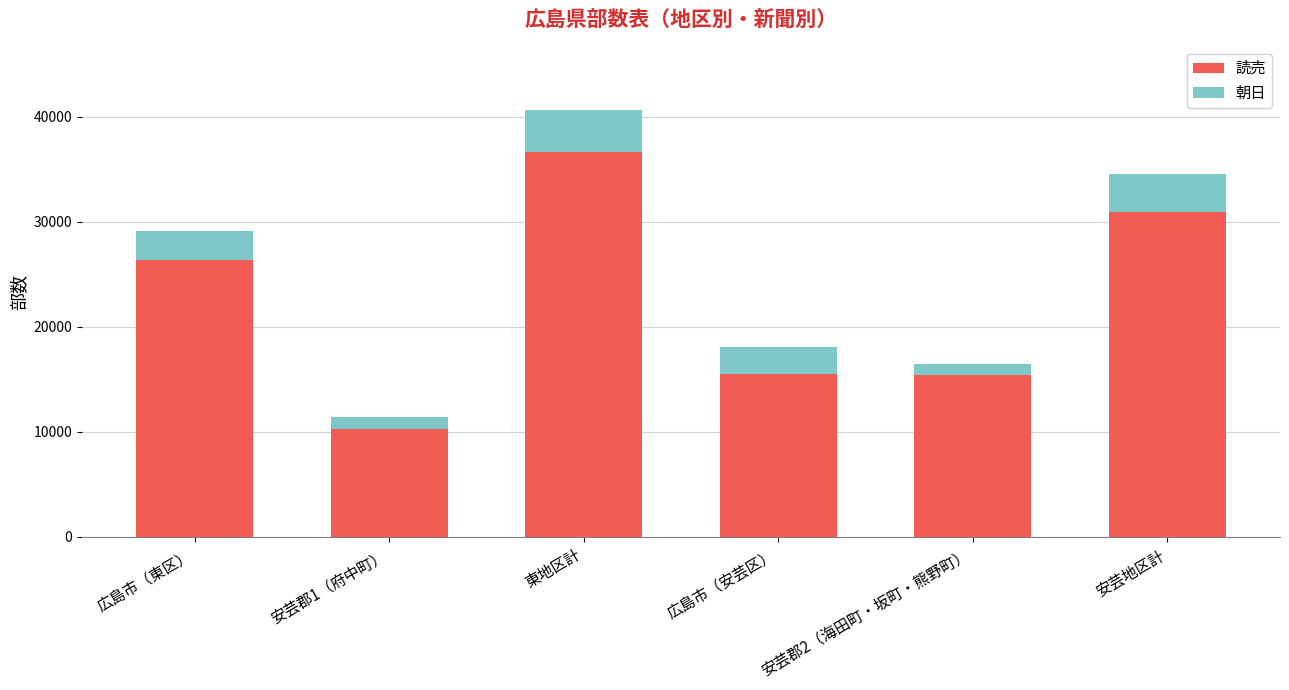

What is the total value across all series at 広島市（安芸区）?

18030